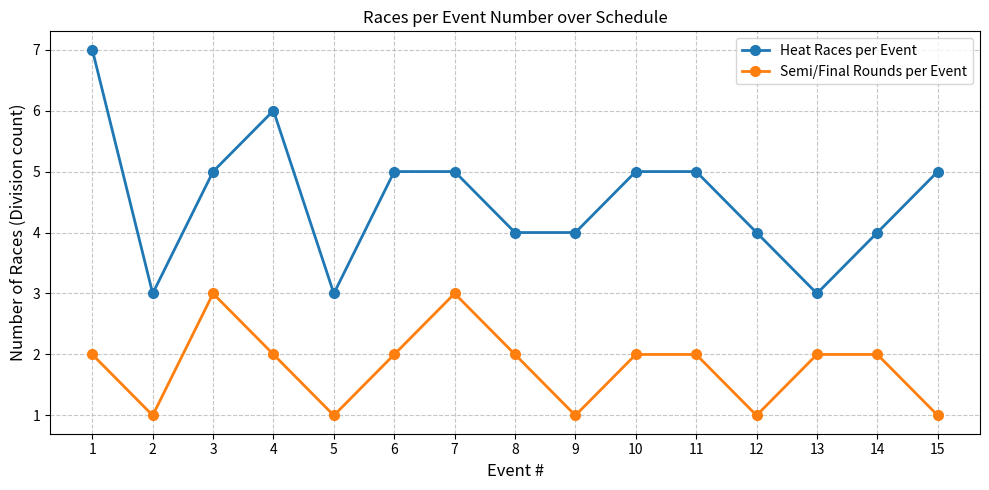

Is it true that Semi/Final Rounds per Event equals 1 at 9?

True